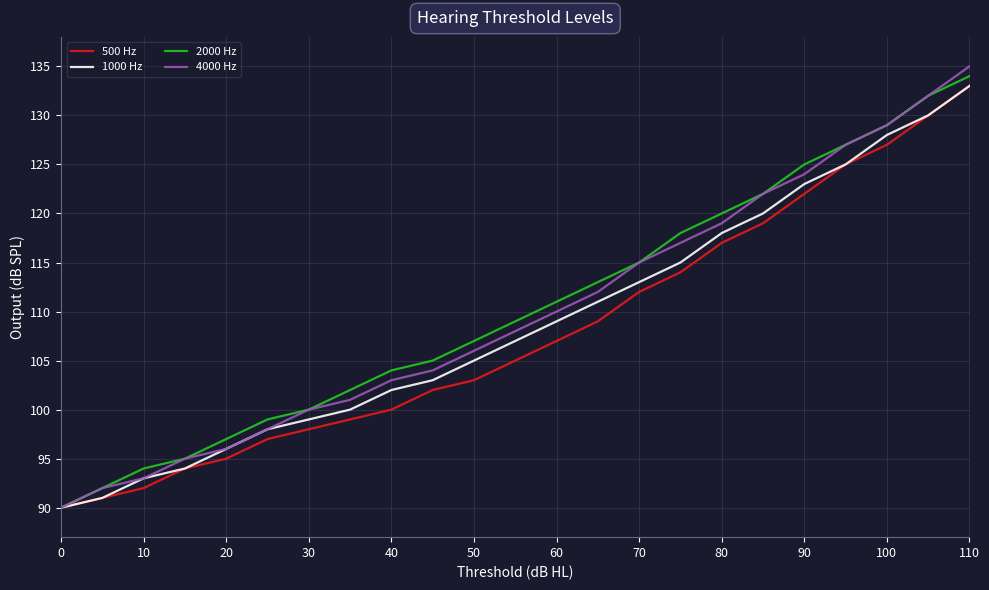

Which series has the largest range (max minus min)?

4000 Hz